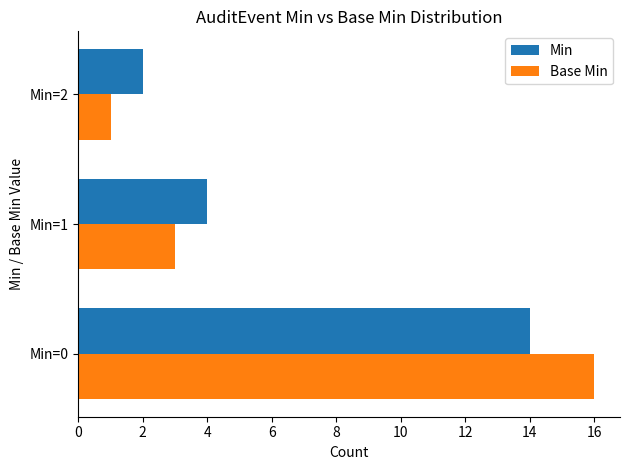

Count the number of categories in the chart.

3